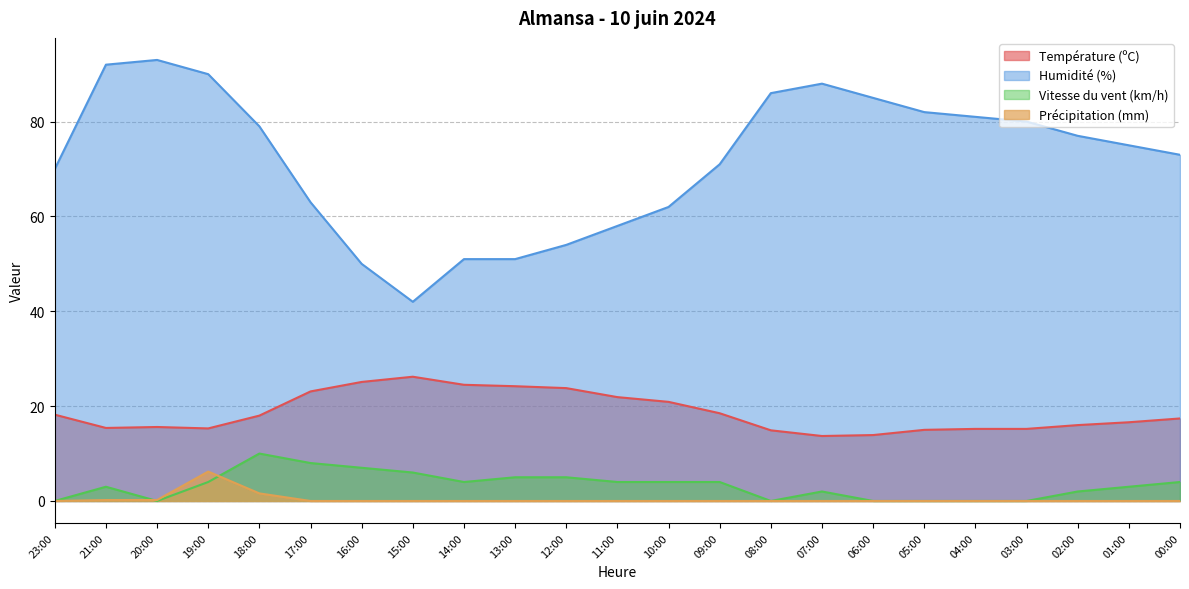

Which series has the largest total across all categories?

Humidité (%)